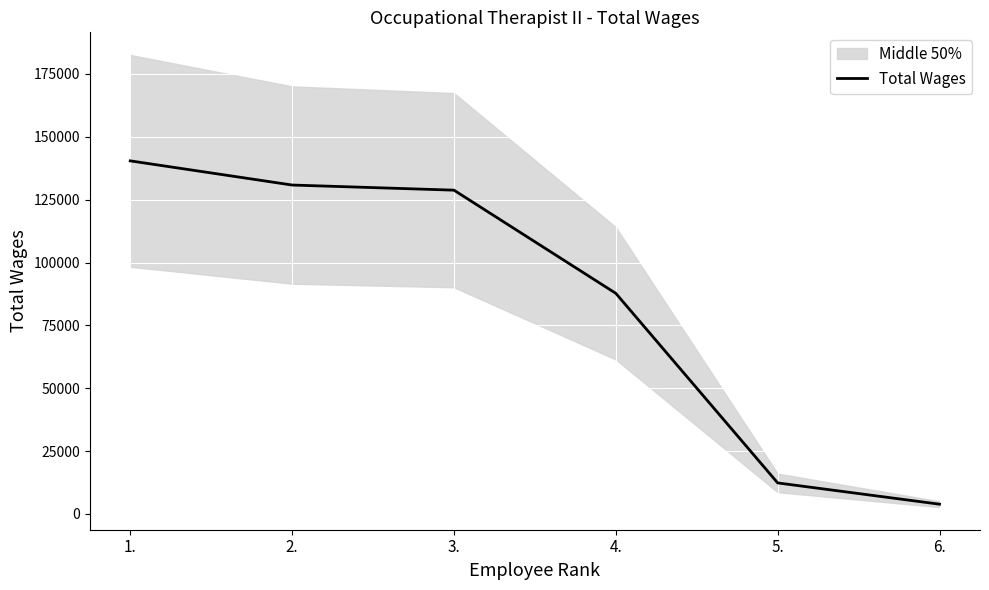

True or false: the data shows 87734 at 4..

True